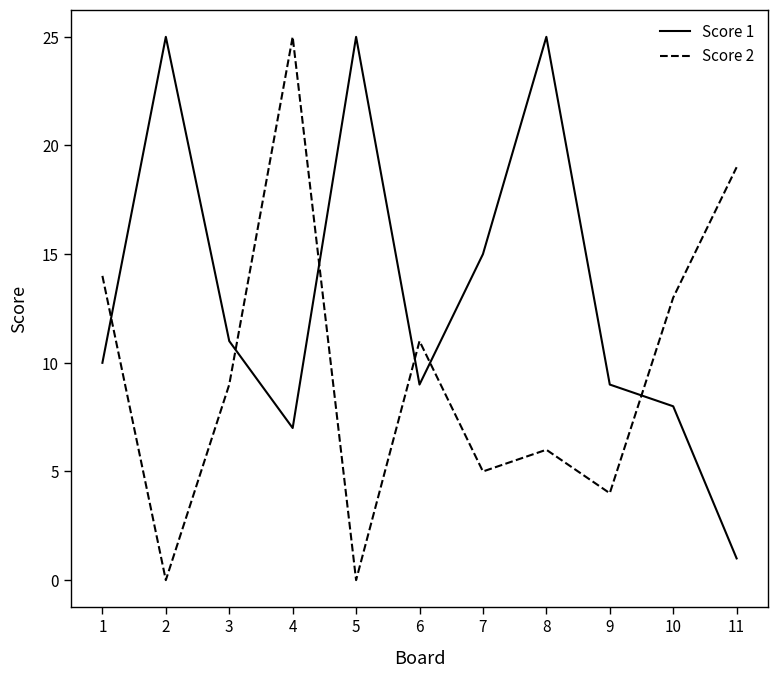

What is the spread (max minus min) of values at 5?

25